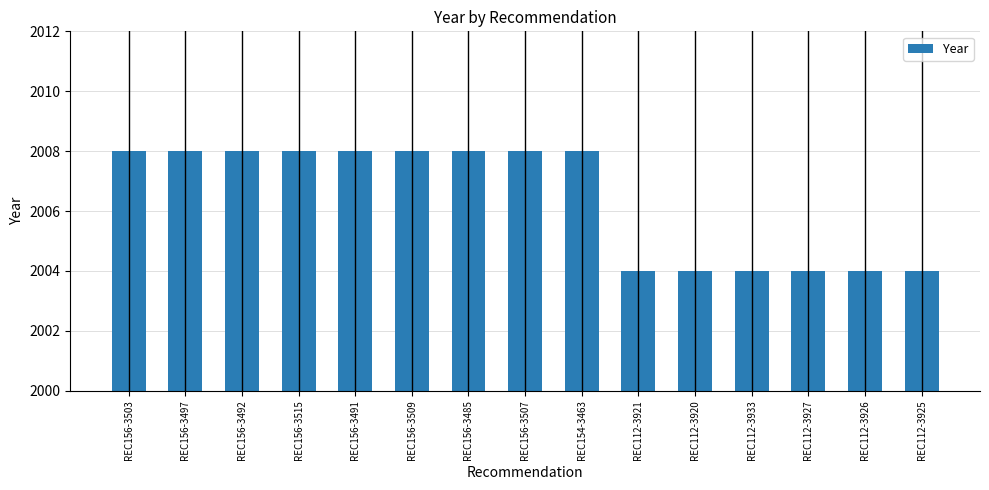

What is the maximum value shown in the chart?

2008